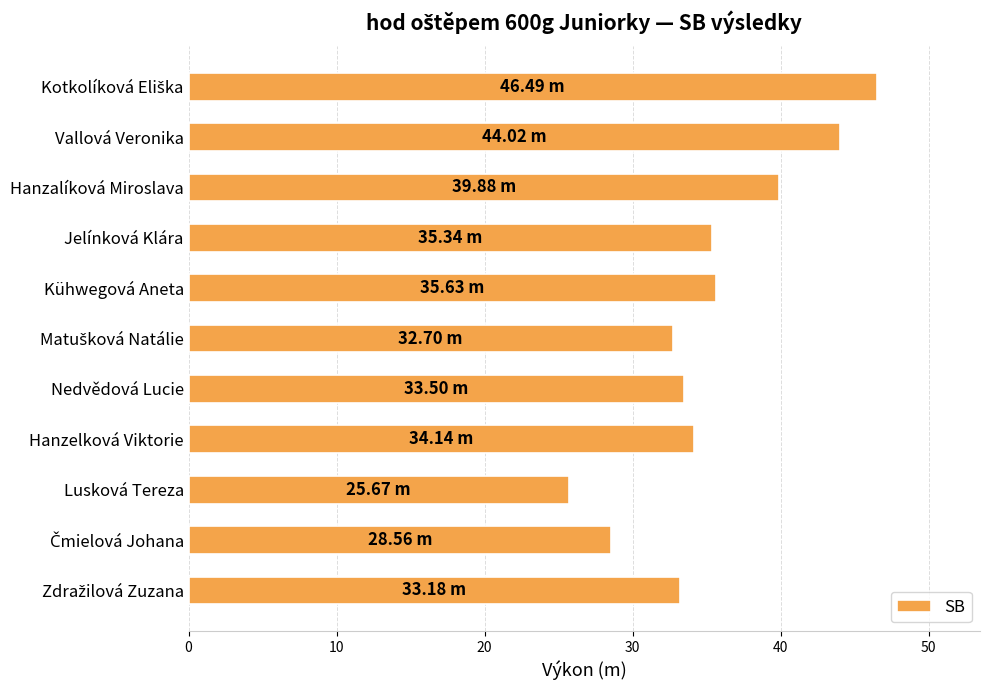

Are the bars horizontal?

Yes